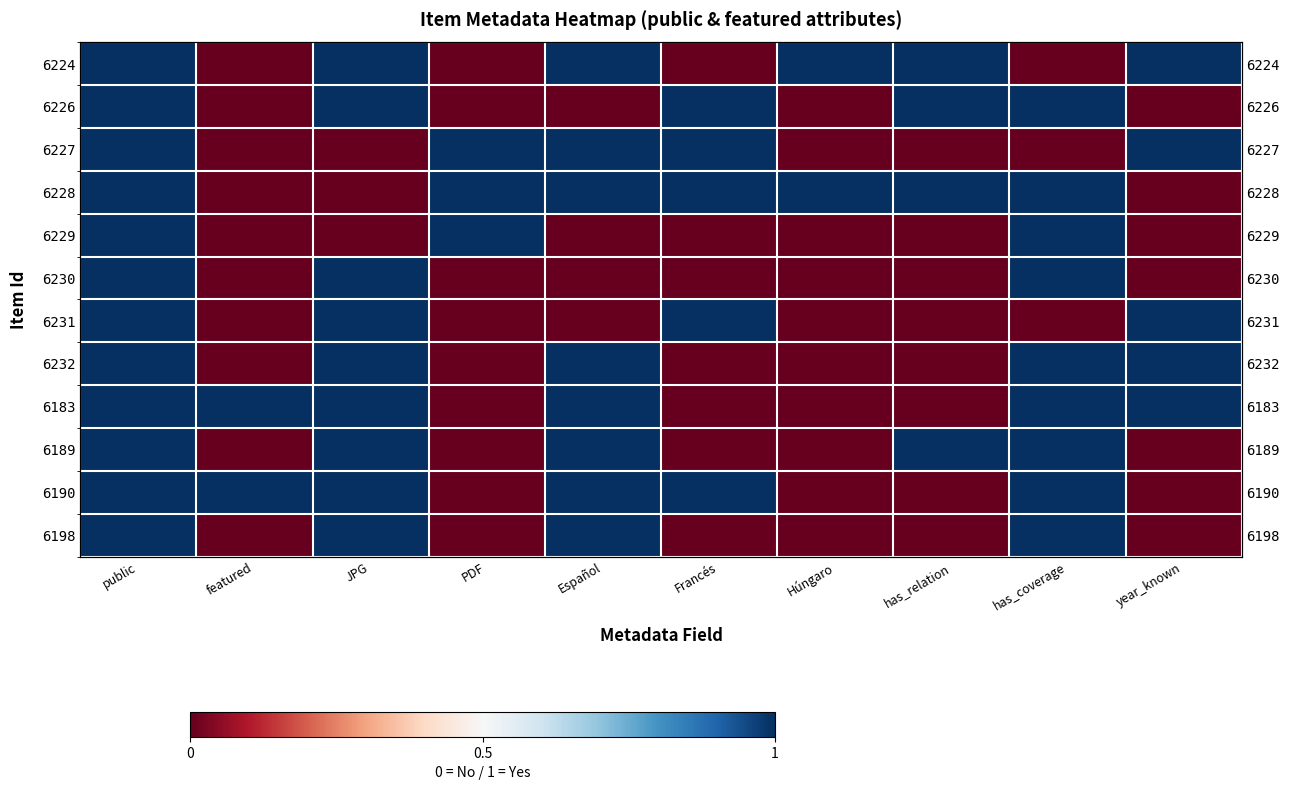

What is the difference between the highest and lowest values at year_known?

1